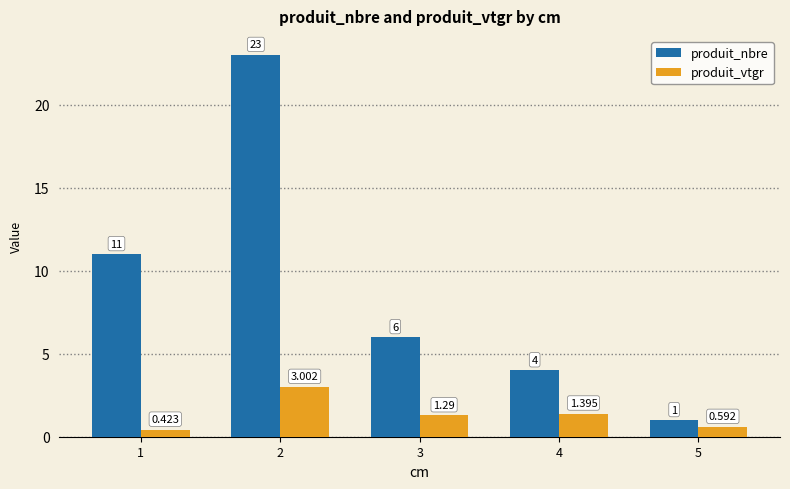

How many produit_vtgr values are between 0 and 1?

2